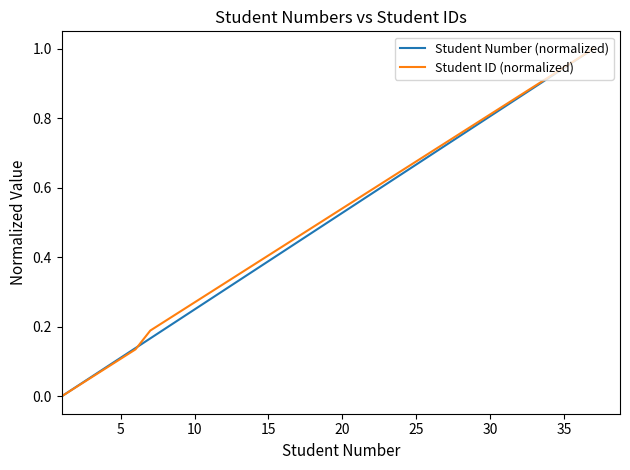

List the series in order of their overall mean, highest first.

Student ID (normalized), Student Number (normalized)